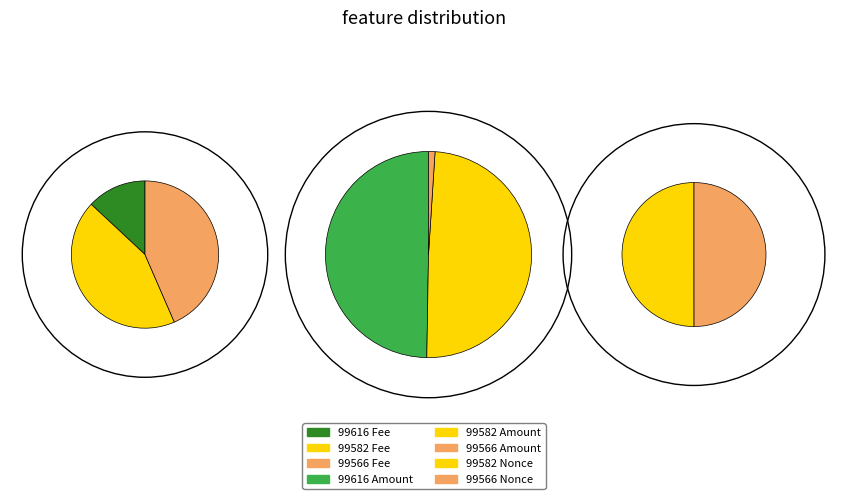

Between 99616 and 99582, which is larger?

99582